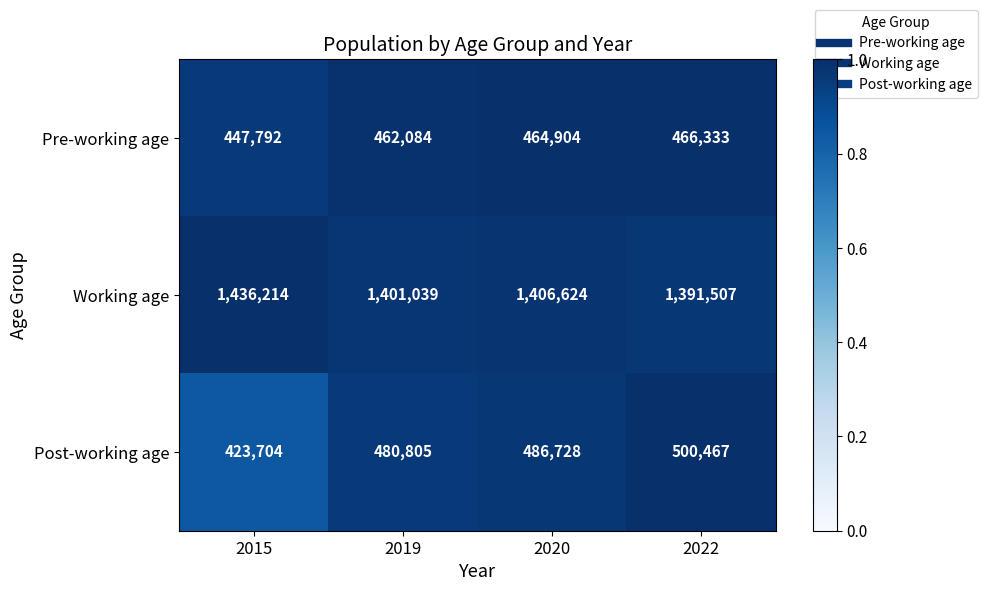

True or false: Post-working age has a value of 480805 at 2019.

True